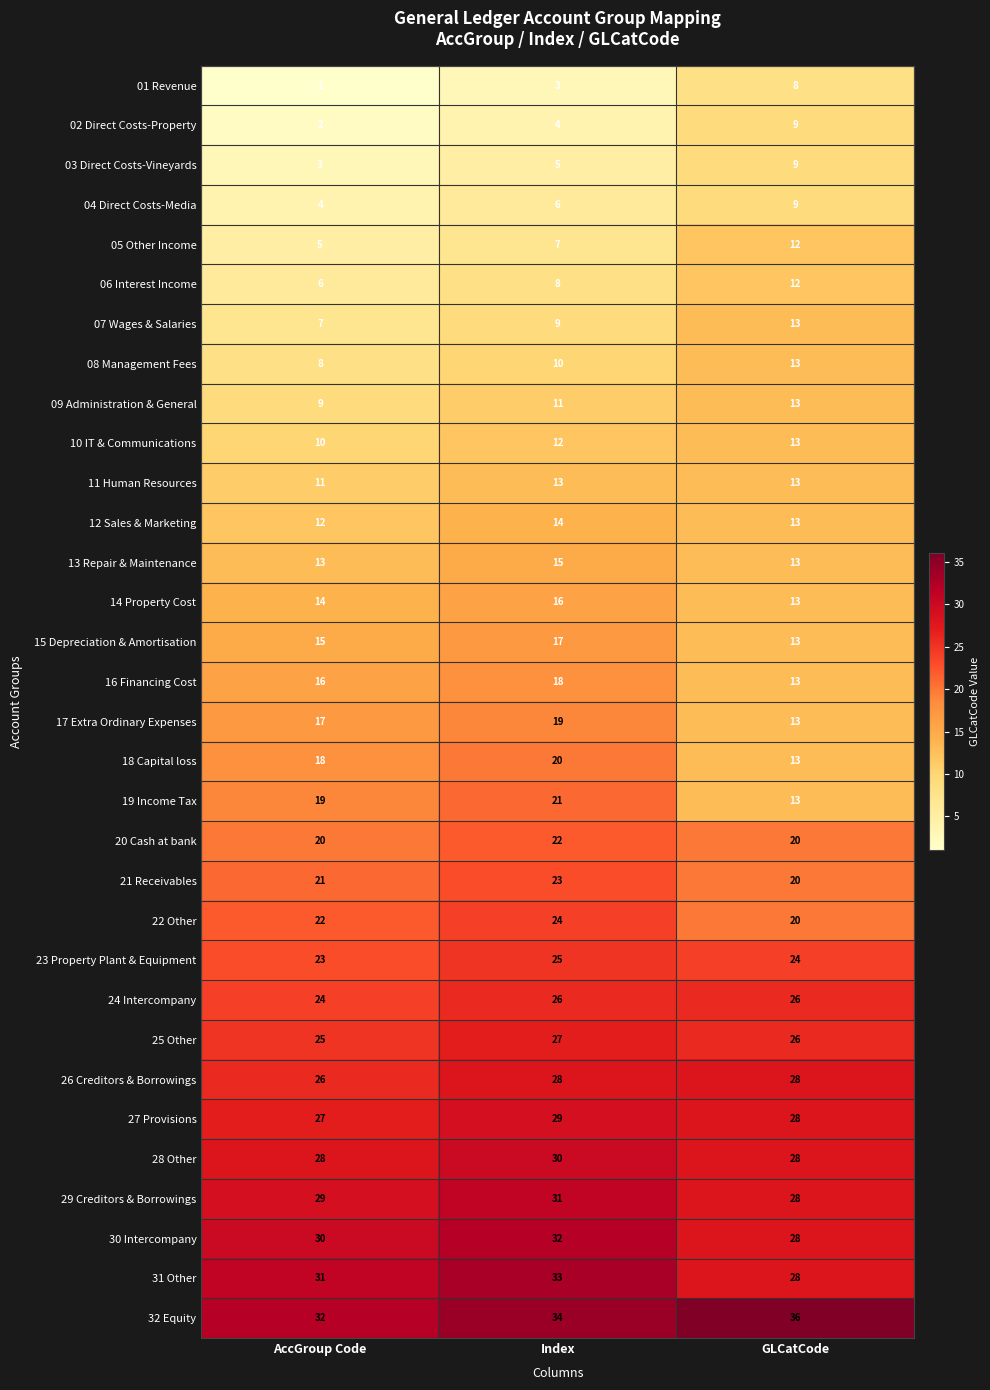

What is the difference between the maximum and minimum values in the 19 Income Tax series?

8